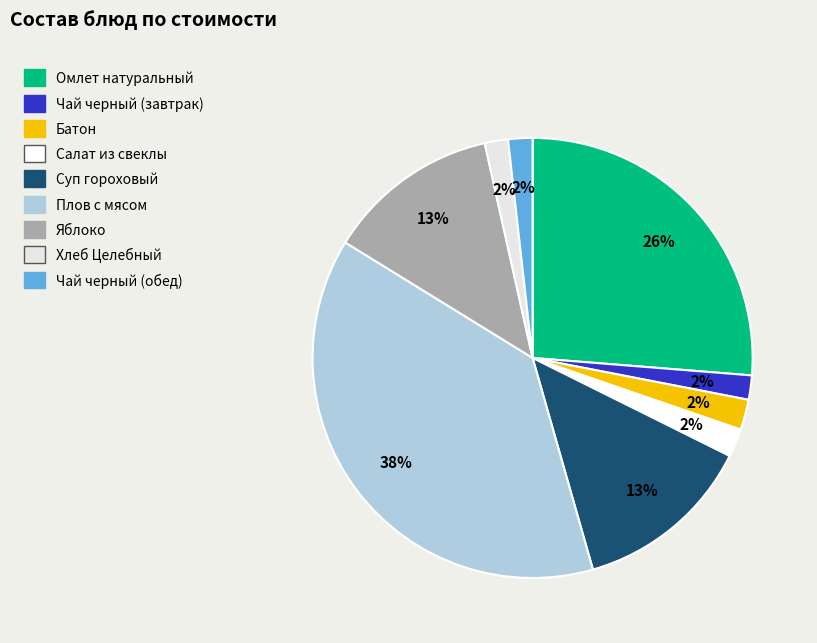

Does any single category account for the majority?

No